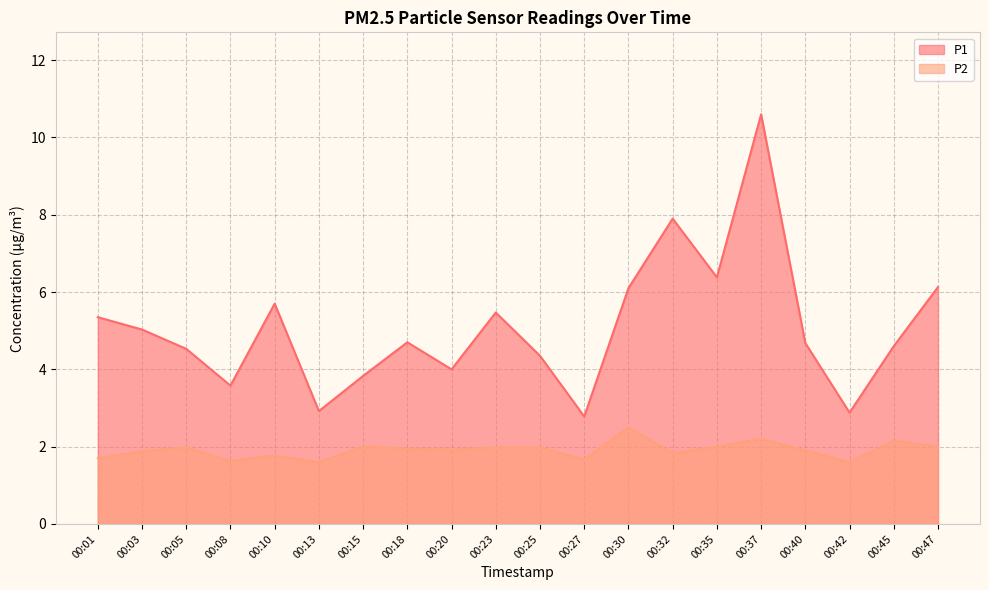

Is the value of P2 at 00:15 greater than the value of P1 at 00:18?

No